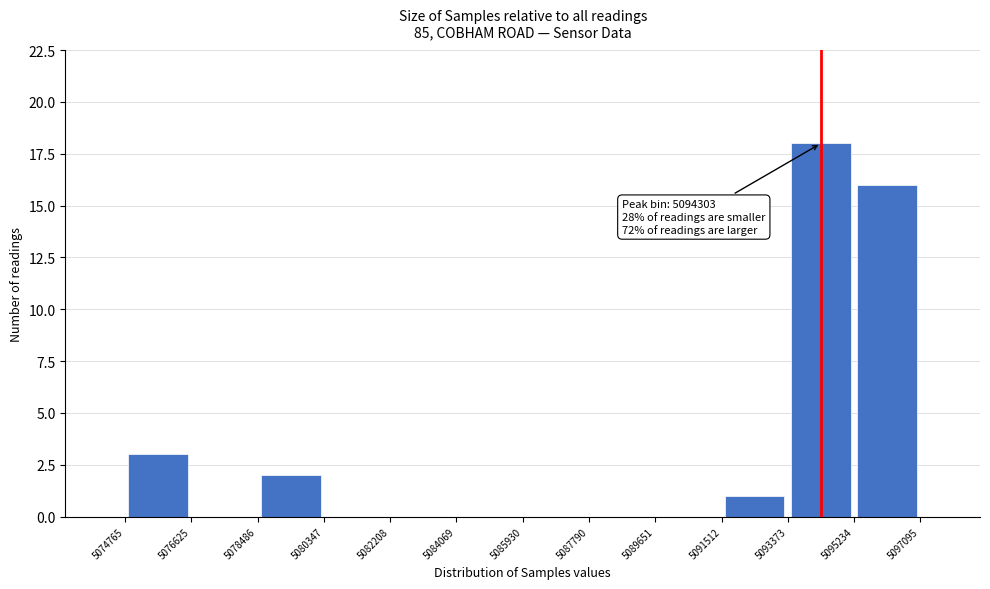

Which range on the x-axis has the tallest bar?

5093373 to 5095234